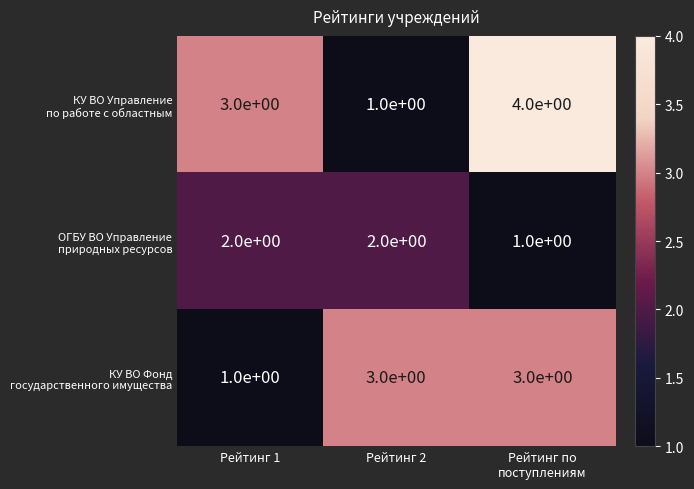

What is the maximum value shown in the chart?

4